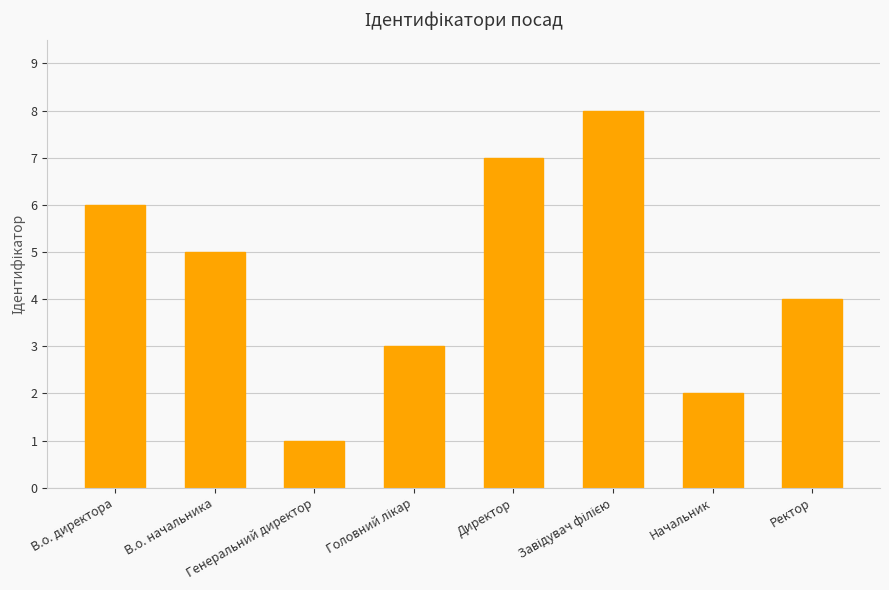

Are the bars grouped side by side (vs. stacked)?

No